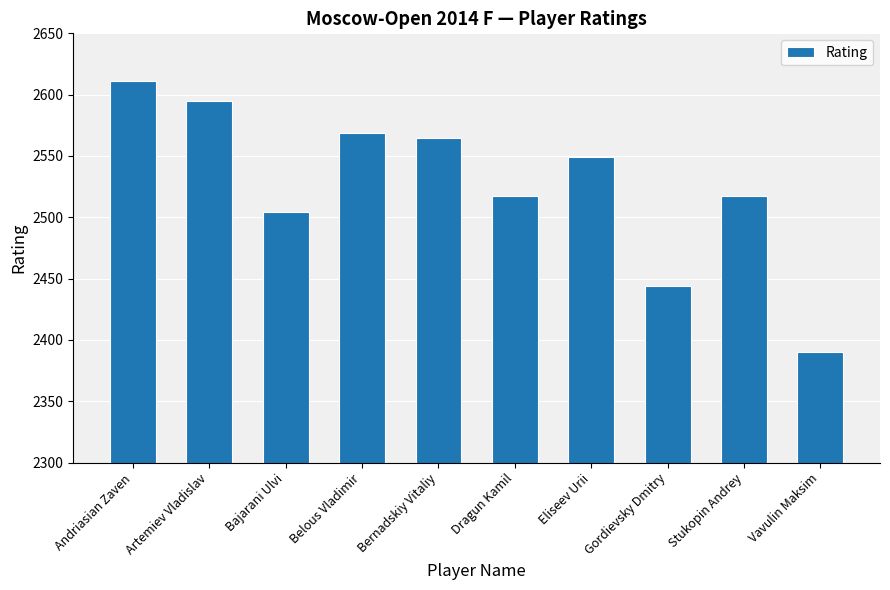

Reading left to right, what are all the values shown in this chart?

2611	2595	2504	2569	2565	2517	2549	2444	2517	2390